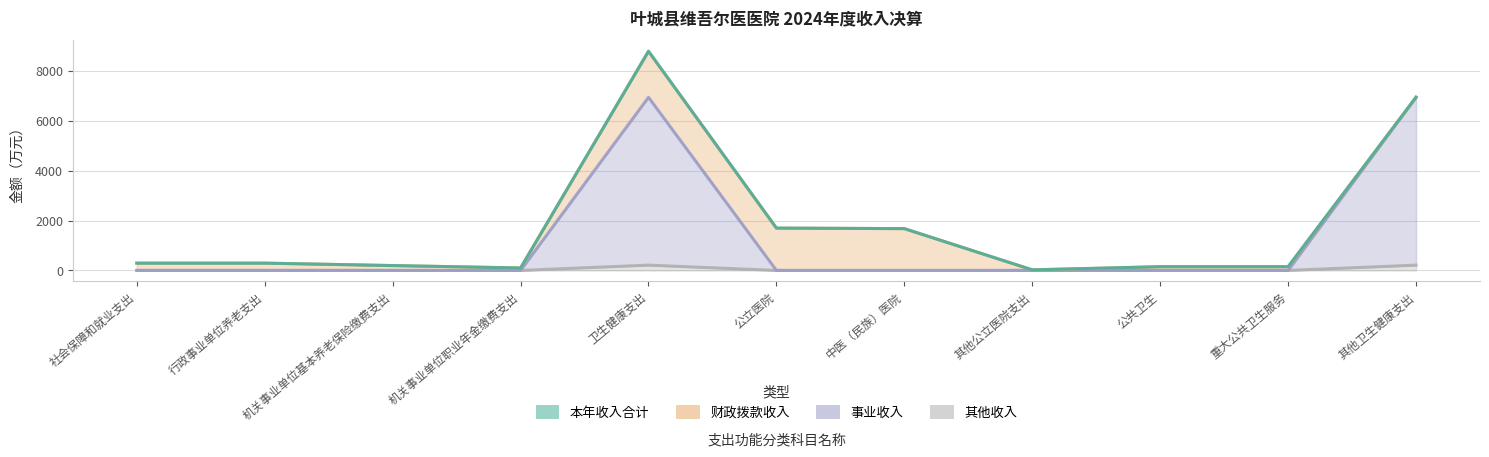

Between 公共卫生 and 重大公共卫生服务, which is larger?

公共卫生